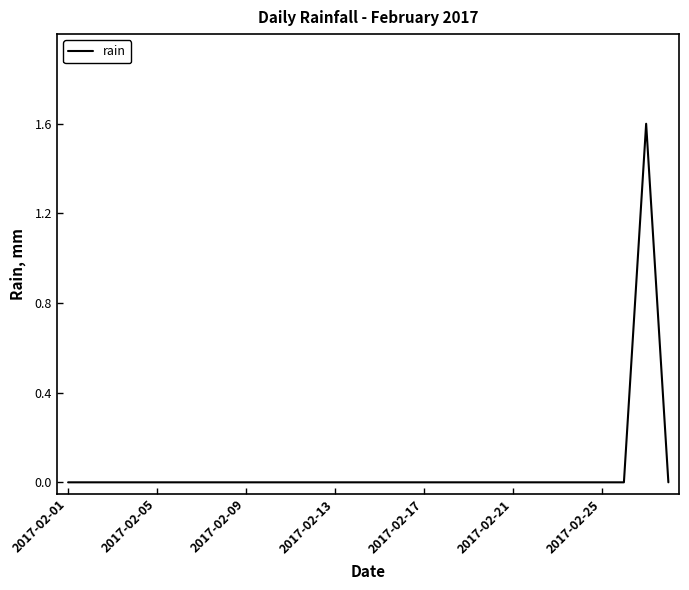

What is the maximum value shown in the chart?

1.6